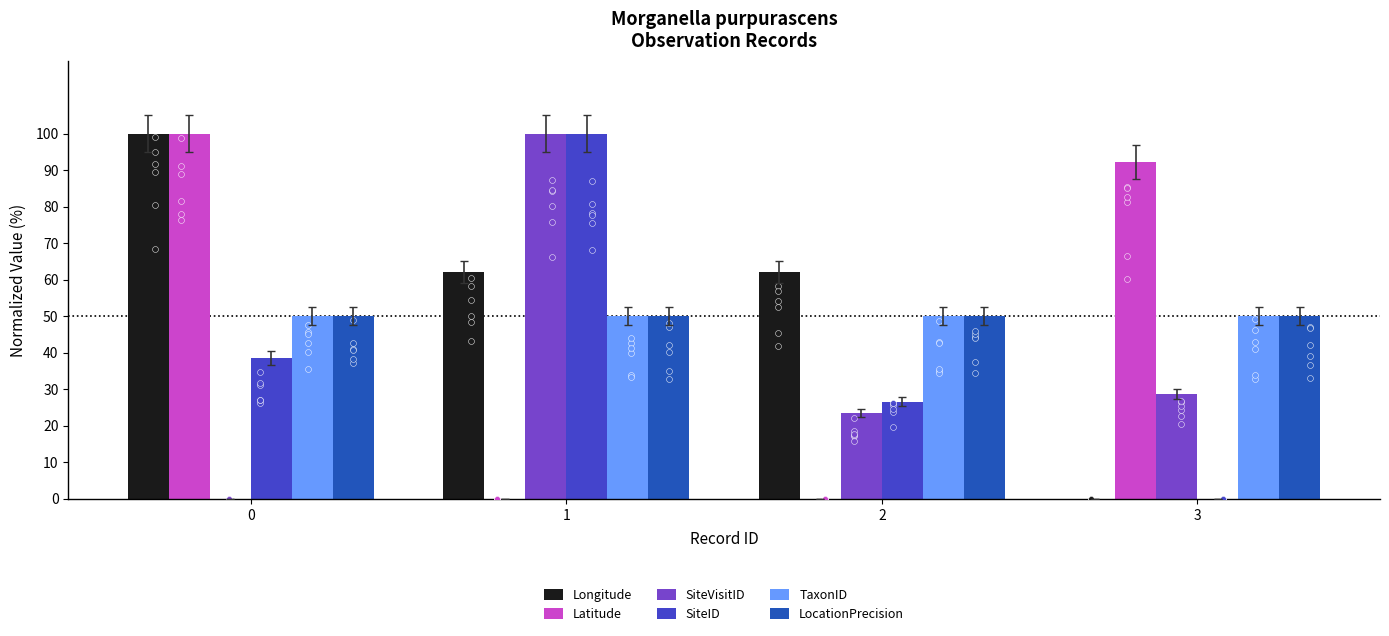

Which series has the largest total across all categories?

Longitude